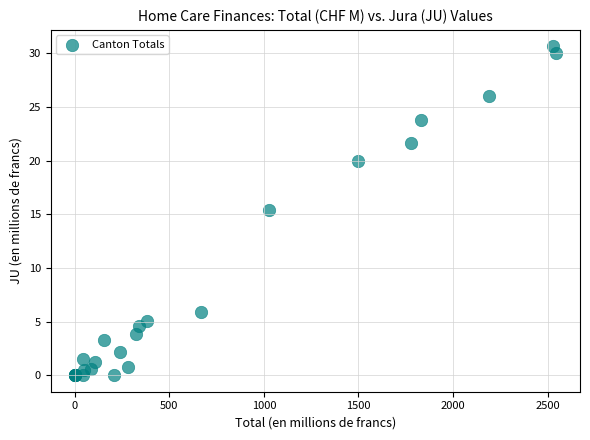

What Y value in the scatter plot is closest to 15?

15.4